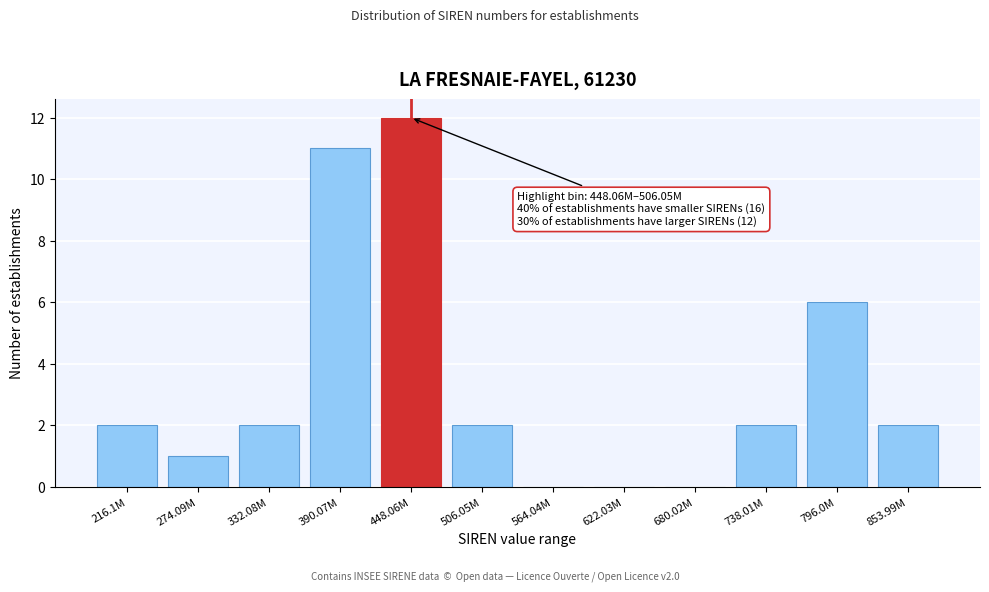

Reading right to left, list all the values displayed in this chart.

853.99M=2	796.0M=6	738.01M=2	680.02M=0	622.03M=0	564.04M=0	506.05M=2	448.06M=12	390.07M=11	332.08M=2	274.09M=1	216.1M=2